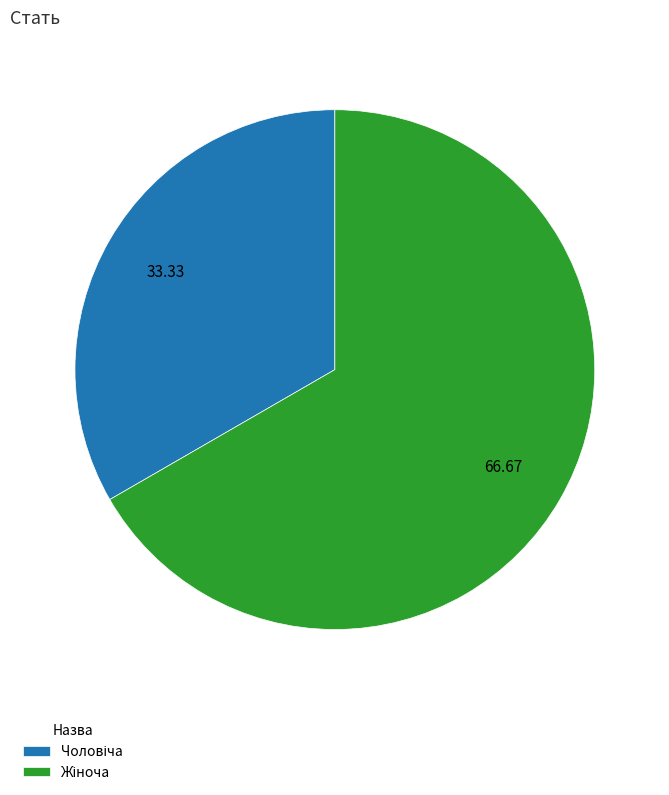

Count the number of slices in the pie.

2